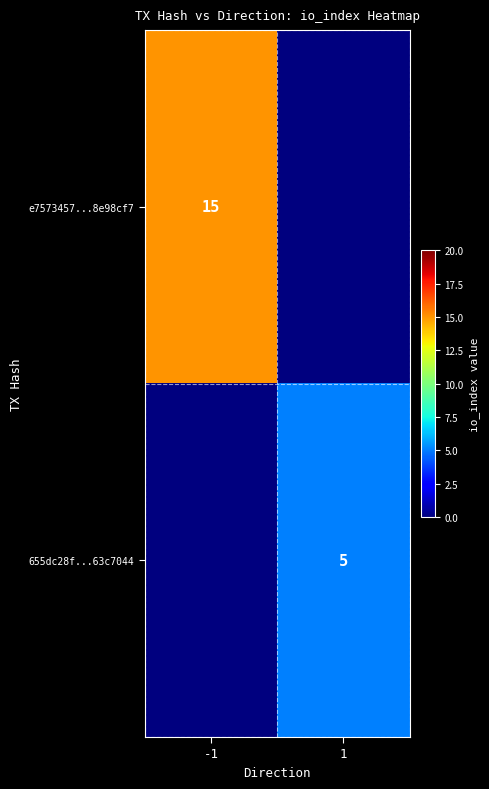

True or false: 655dc28f...63c7044 has a value of 7 at 1.

False